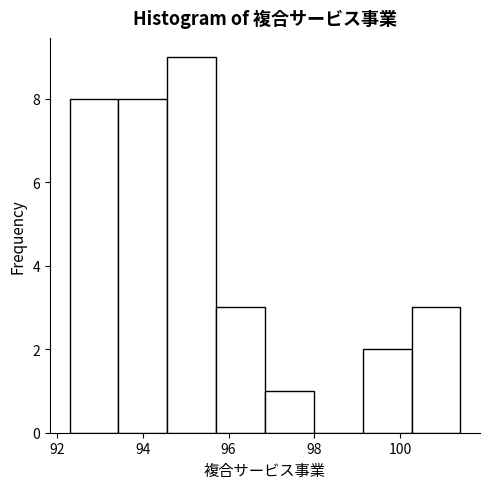

Which range on the x-axis has the tallest bar?

94.6 to 95.8